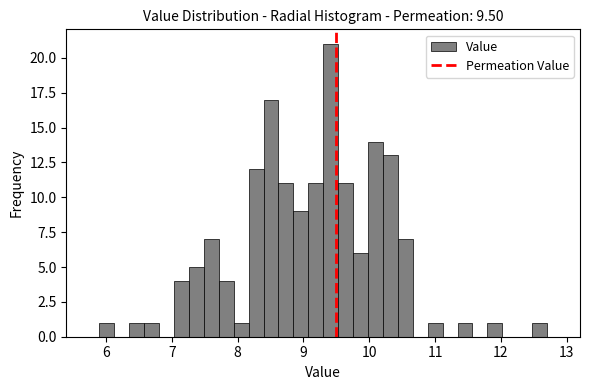

Around what value on the x-axis is the tallest bar? Give the approximate position of its centre, as read against the axis.

9.4